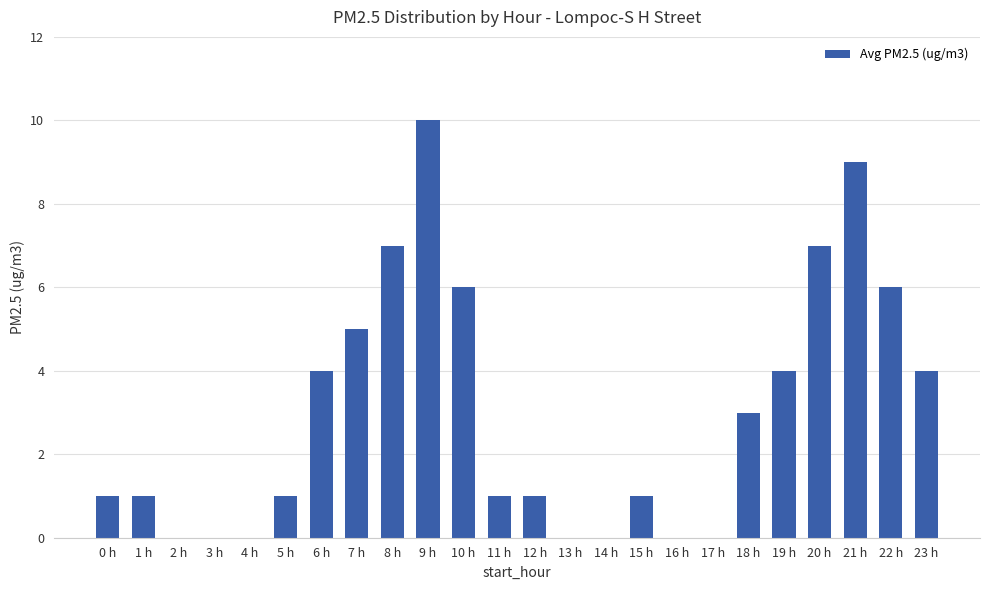

True or false: the data shows 5 at 18 h.

False